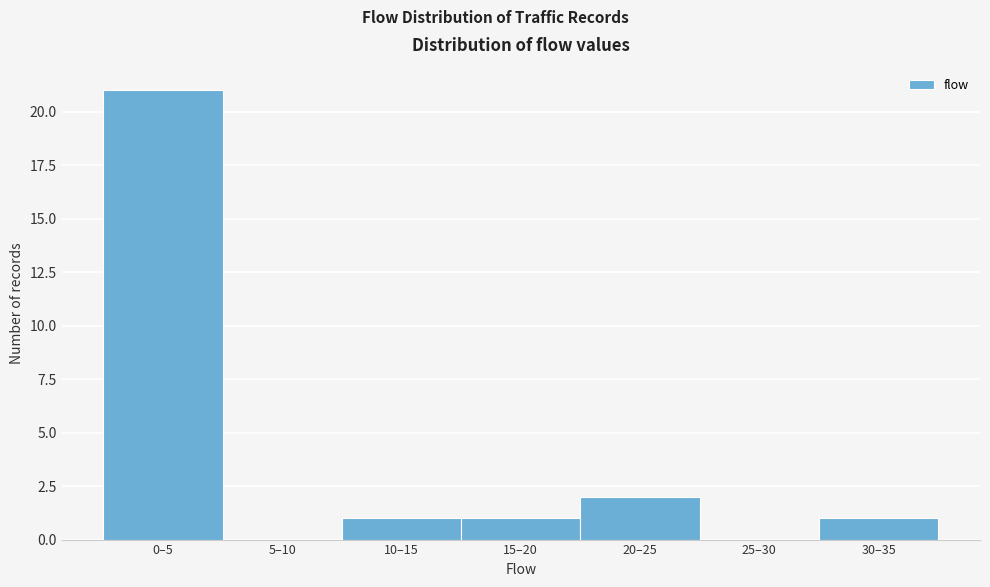

Reading left to right, transcribe all the data shown in this chart.

0–5=21	5–10=0	10–15=1	15–20=1	20–25=2	25–30=0	30–35=1